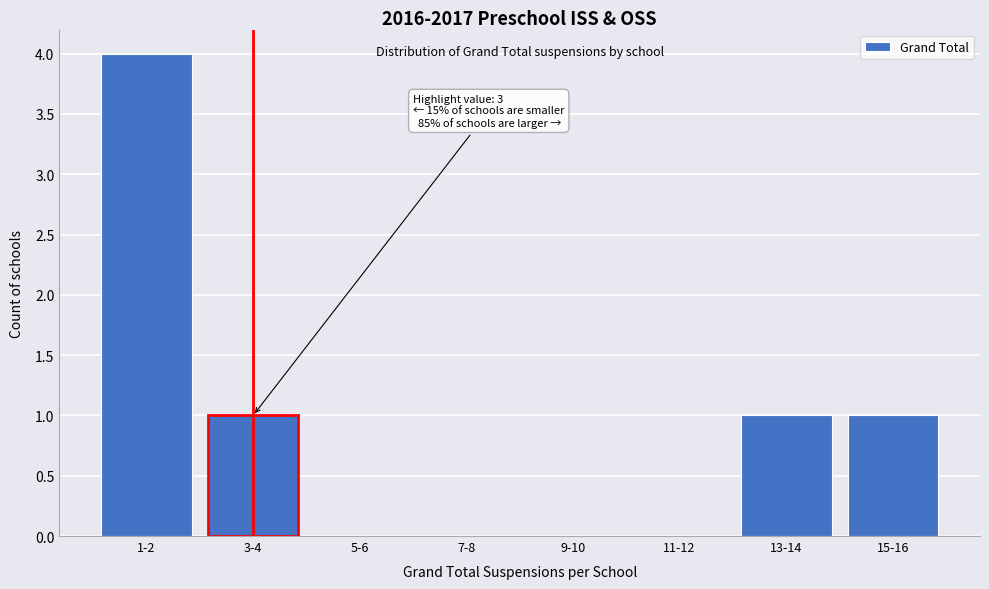

Reading right to left, what are all the values shown in this chart?

15-16=1	13-14=1	11-12=0	9-10=0	7-8=0	5-6=0	3-4=1	1-2=4